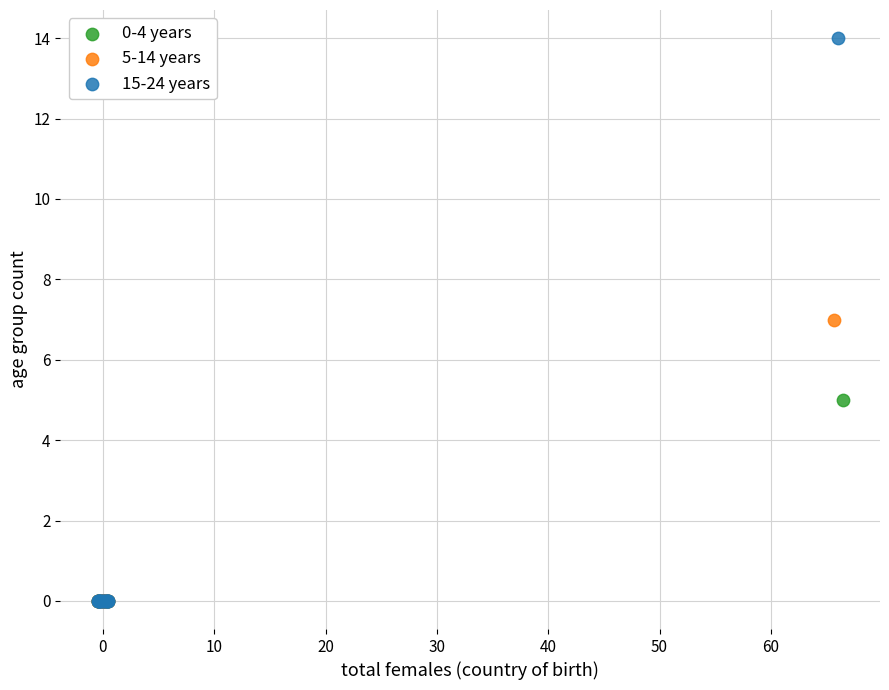

Which series has the widest spread of Y values?

15-24 years